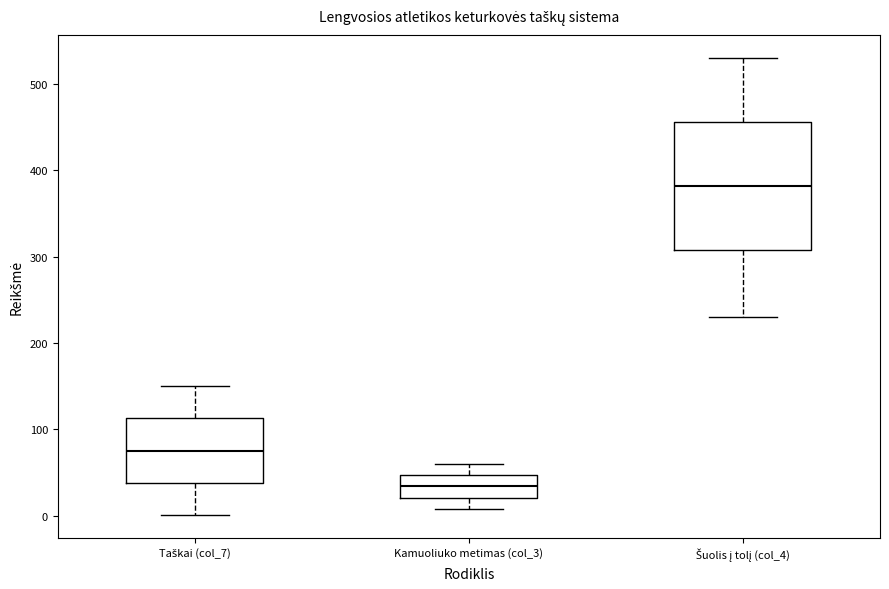

Where does the upper whisker of the box for Šuolis į tolį (col_4) end on the y-axis? The values are not printed on the chart, so give them approximately, as read against the axis.

530